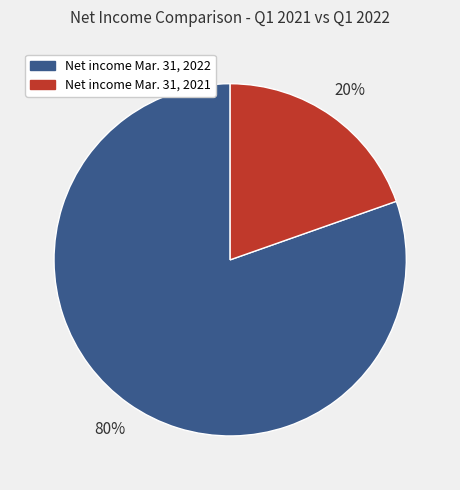

Combined, do Net income Mar. 31, 2021 and Net income Mar. 31, 2022 account for over 50%?

Yes